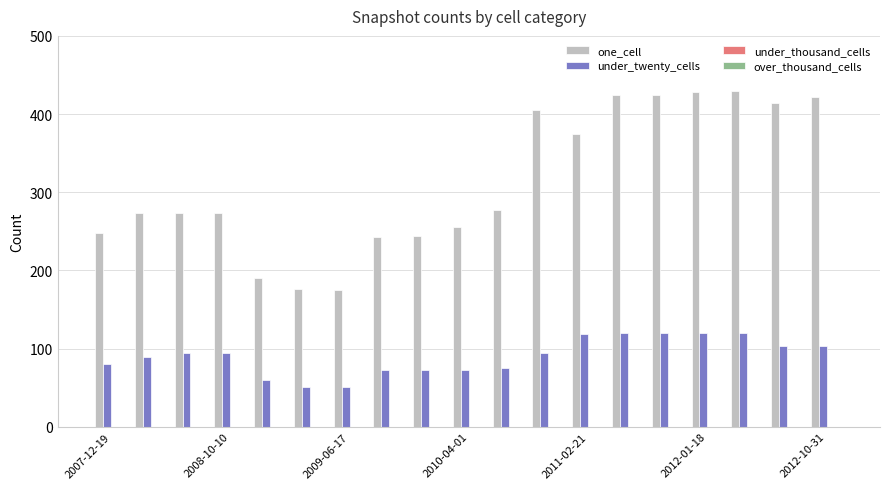

What is the difference between the second highest and second lowest values in the under_twenty_cells series?

69